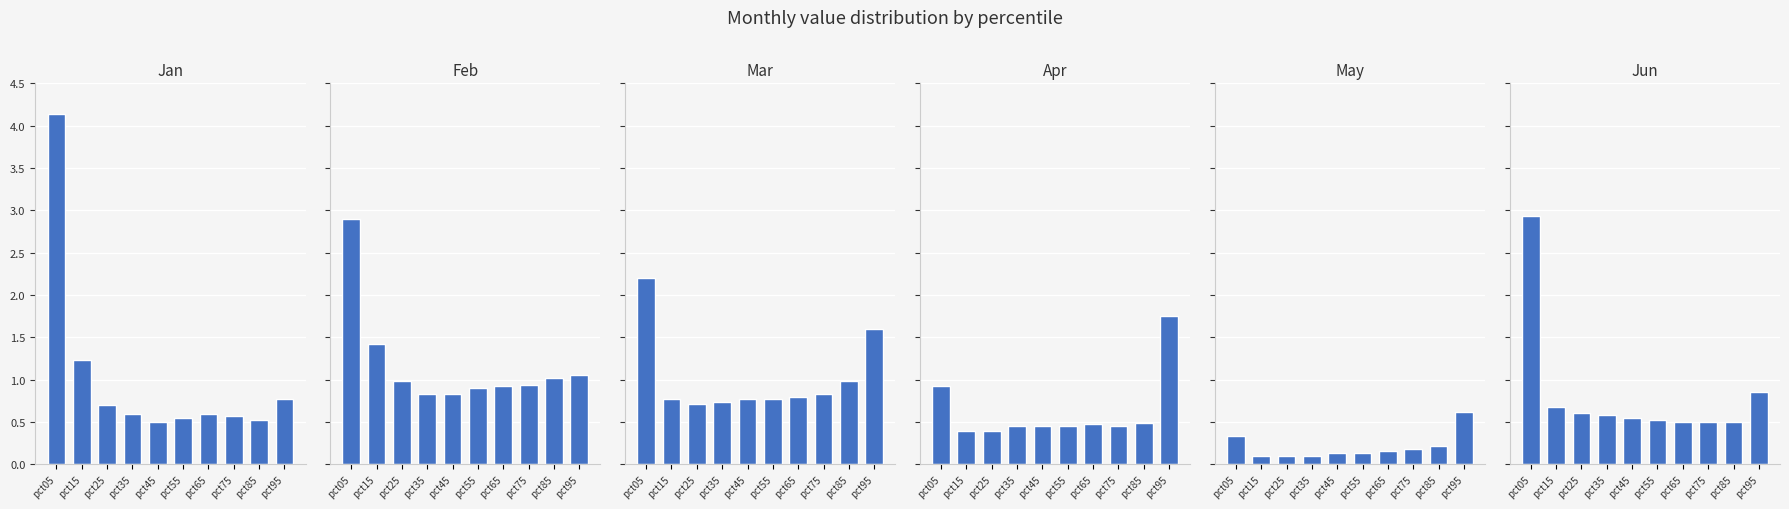

What is the value of the Jun bar at the 6th from the left?

0.5